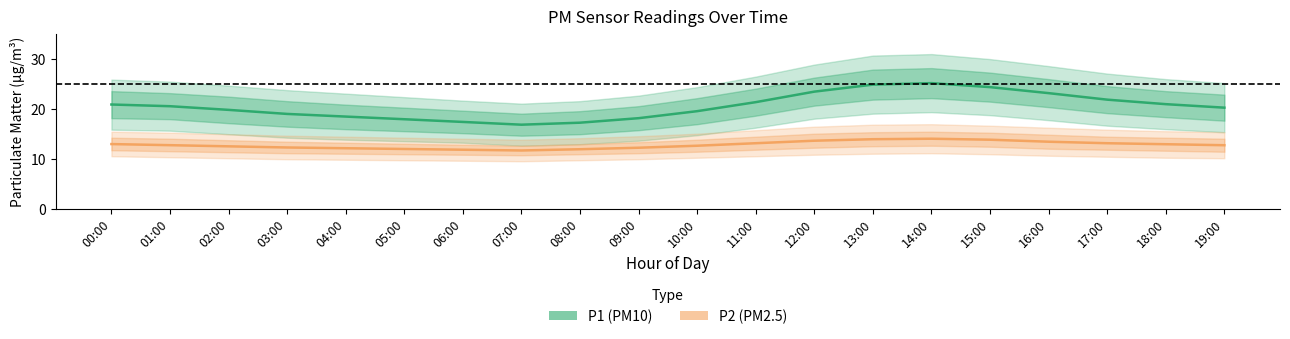

At how many categories does at least one series exceed 17?

19